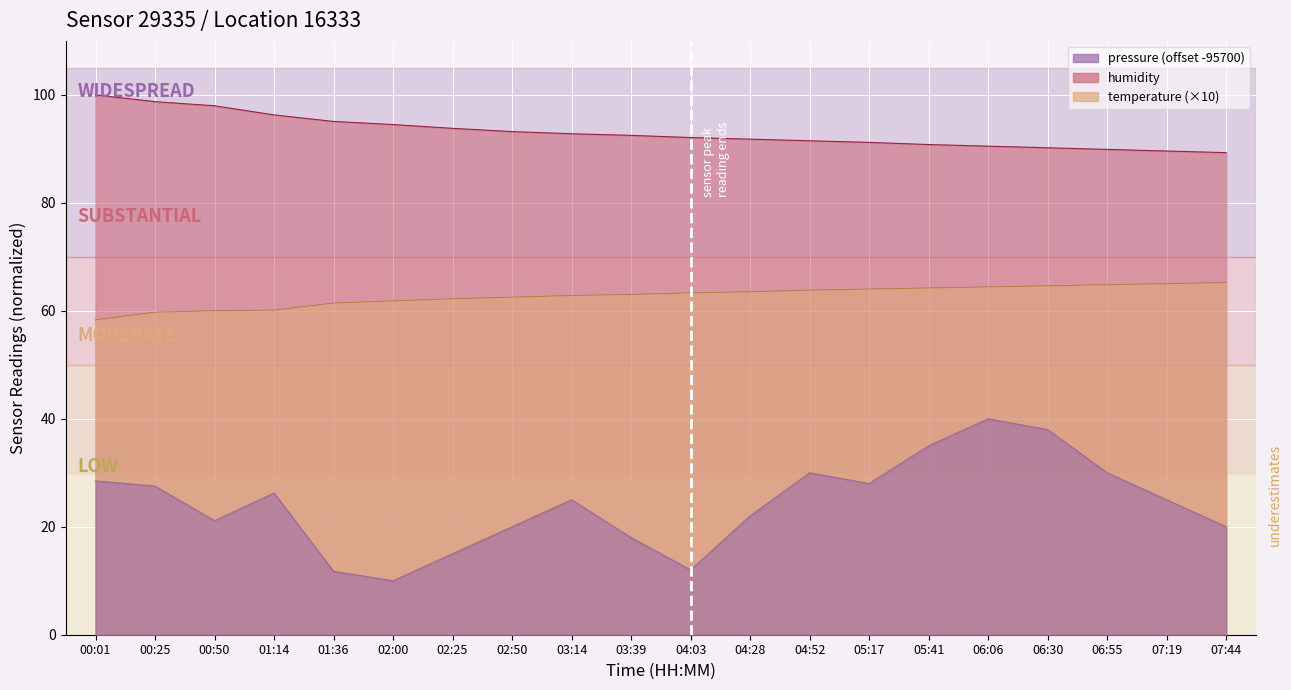

Between 04:28 and 07:44, which is larger?

04:28